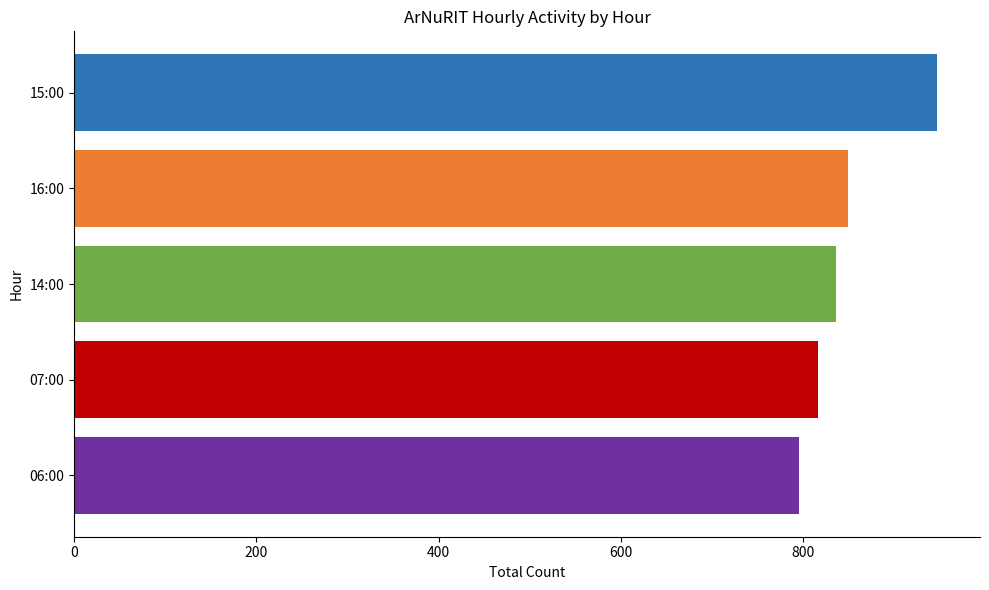

Does the chart contain stacked bars?

No